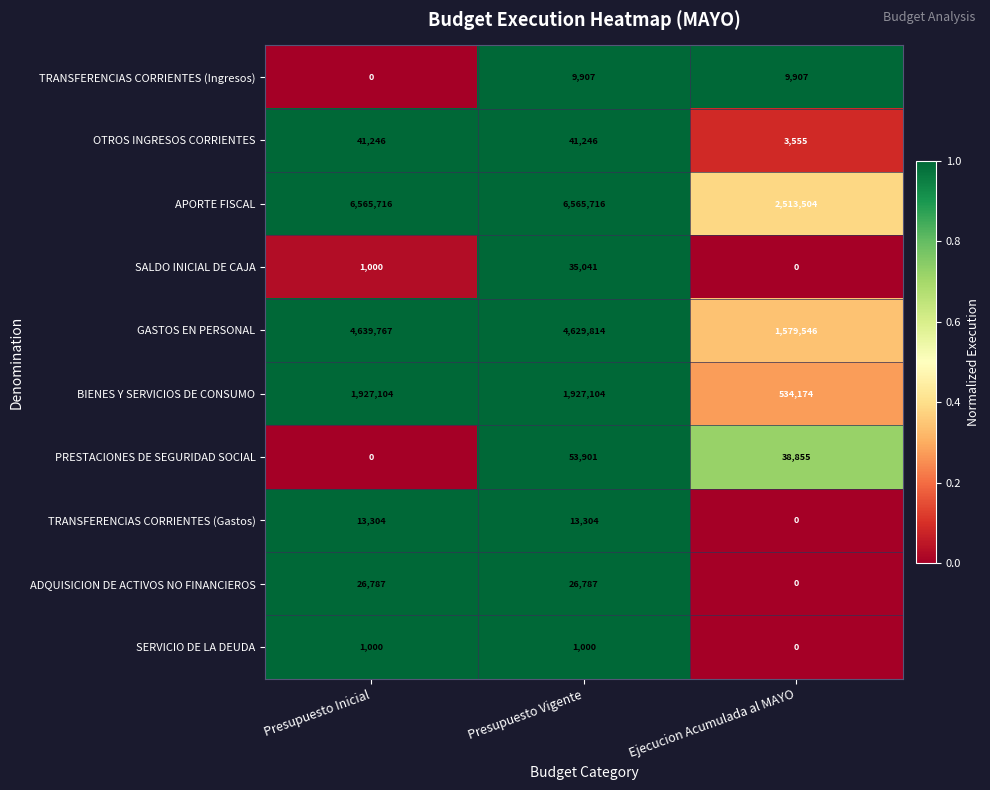

Which series has the largest total across all categories?

APORTE FISCAL